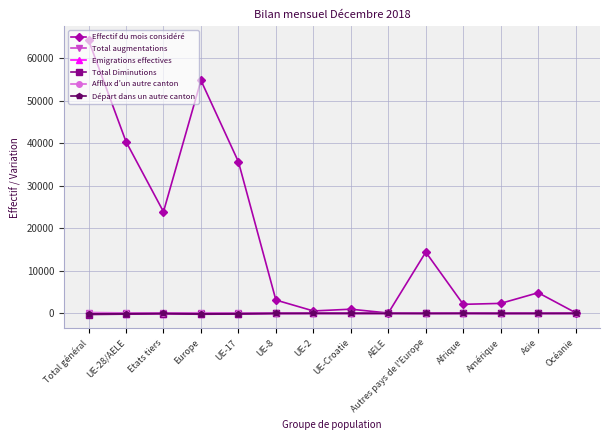

Which series changed the most between Etats tiers and Océanie?

Effectif du mois considéré